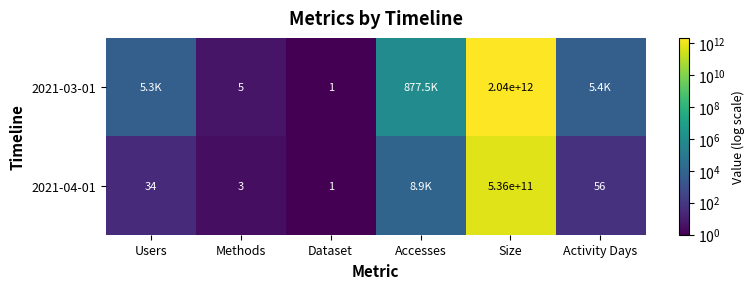

List the series in order of their overall mean, lowest first.

2021-04-01, 2021-03-01